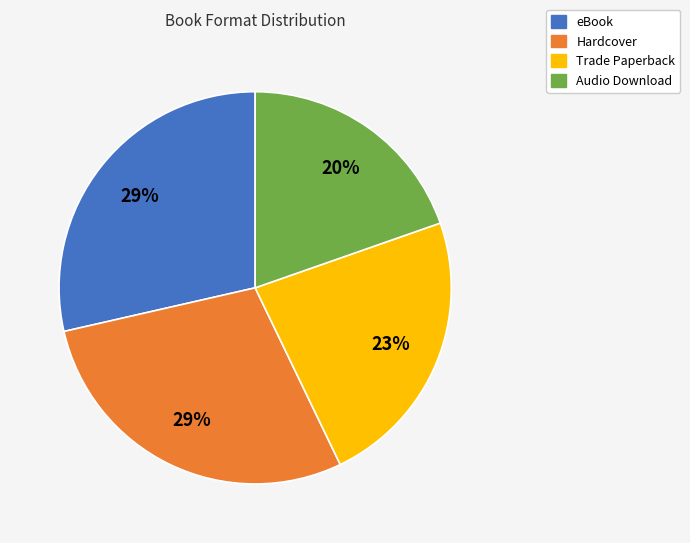

True or false: Hardcover accounts for 21% of the total.

False